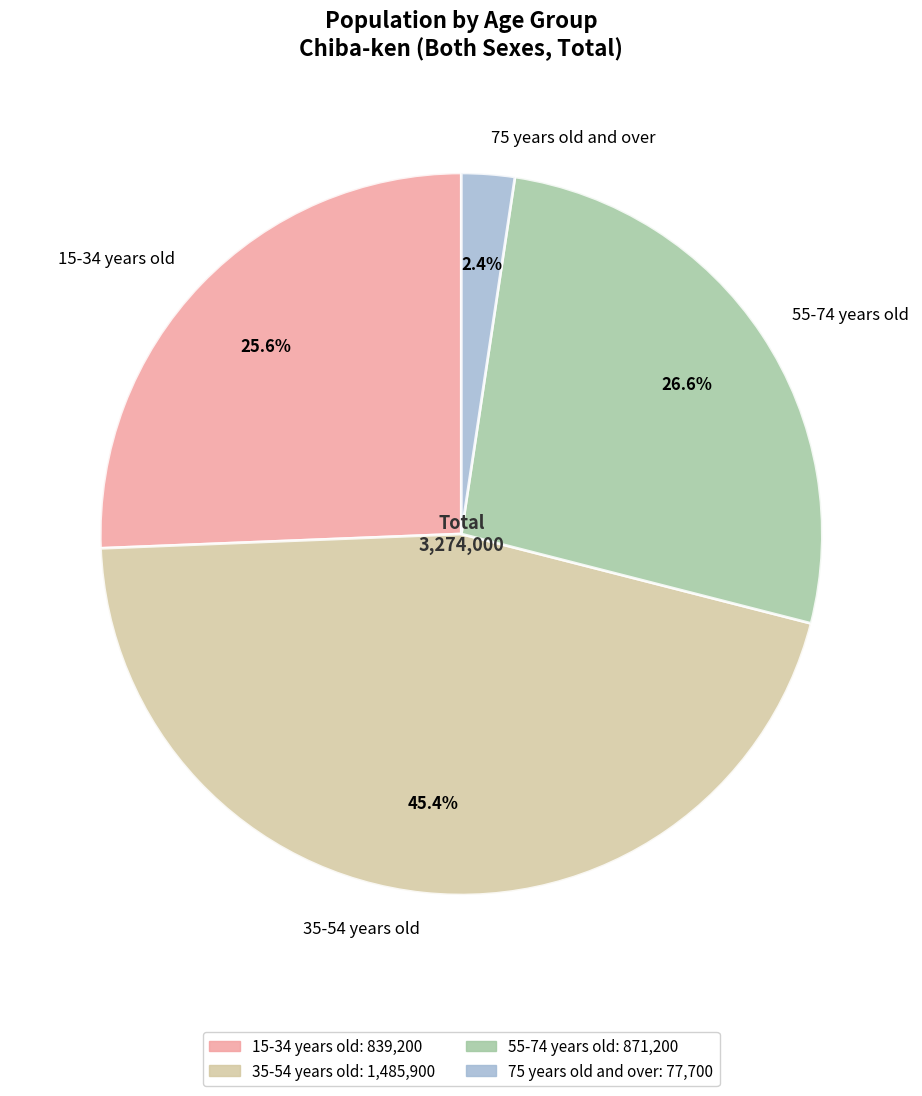

How many segments does this pie chart have?

4